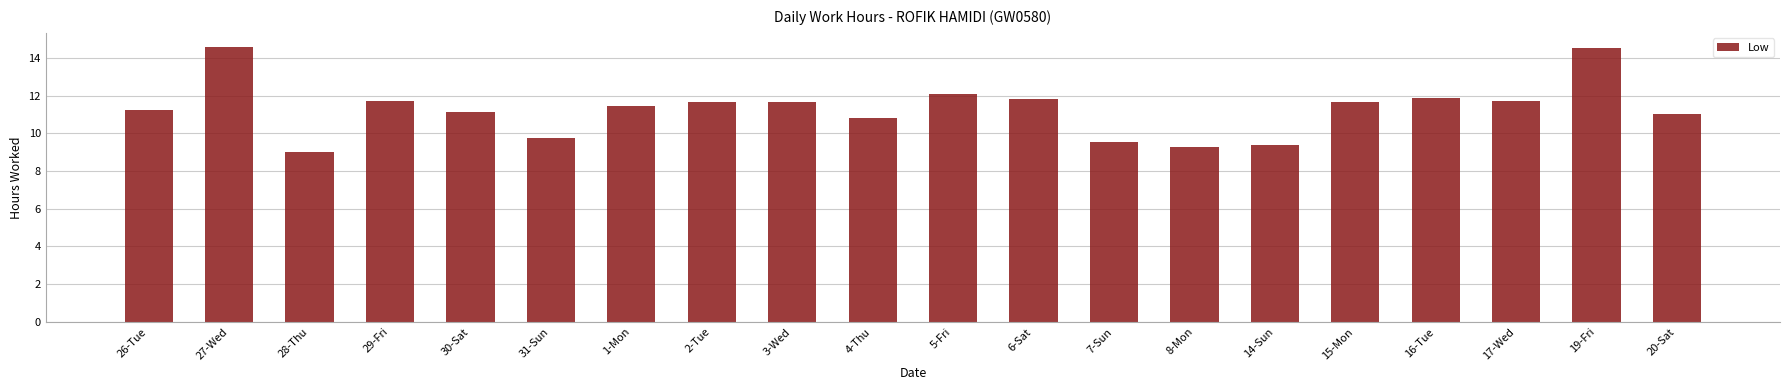

Which has a higher value, 19-Fri or 31-Sun?

19-Fri